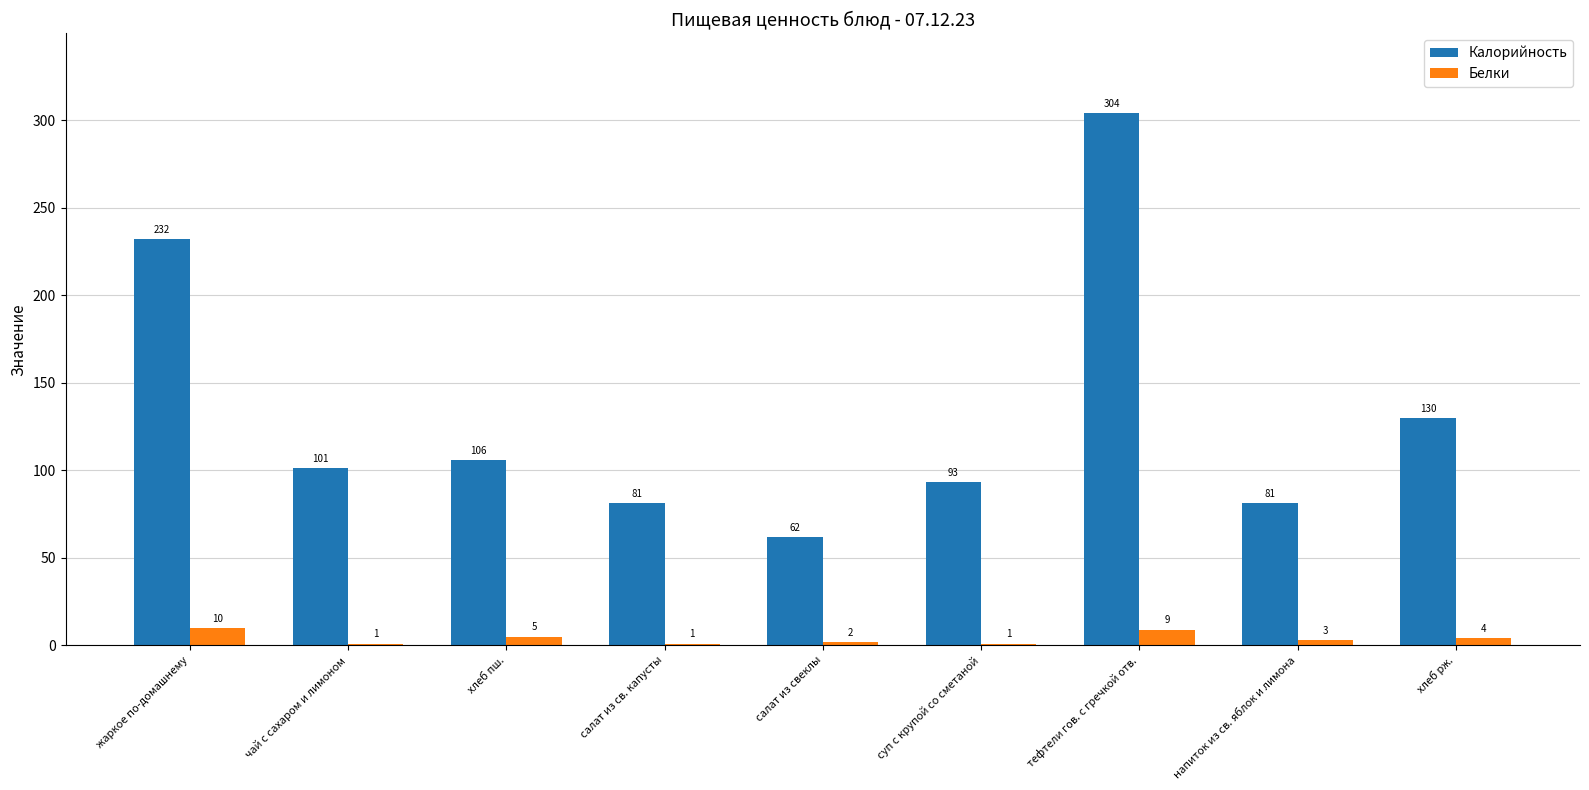

Reading right to left, what are all the values shown in this chart?

Калорийность: хлеб рж.=130	напиток из св. яблок и лимона=81	тефтели гов. с гречкой отв.=304	суп с крупой со сметаной=93	салат из свеклы=62	салат из св. капусты=81	хлеб пш.=106	чай с сахаром и лимоном=101	жаркое по-домашнему=232
Белки: хлеб рж.=4	напиток из св. яблок и лимона=3	тефтели гов. с гречкой отв.=9	суп с крупой со сметаной=1	салат из свеклы=2	салат из св. капусты=1	хлеб пш.=5	чай с сахаром и лимоном=1	жаркое по-домашнему=10